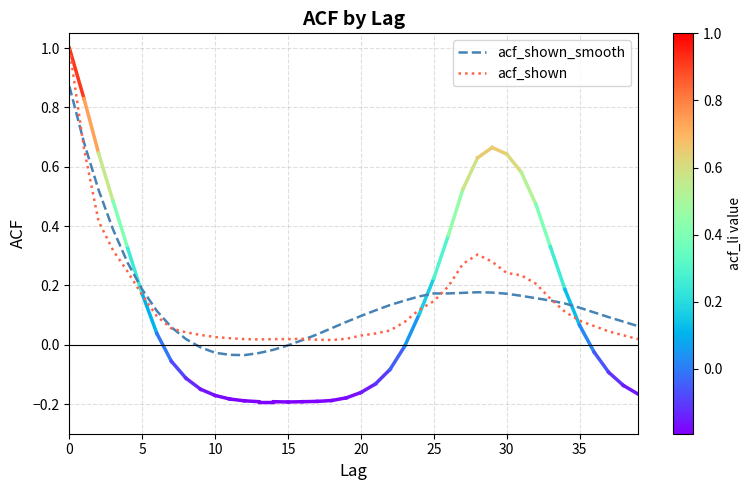

Rank the series by their maximum value, from lowest to highest.

acf_shown_smooth, acf_shown